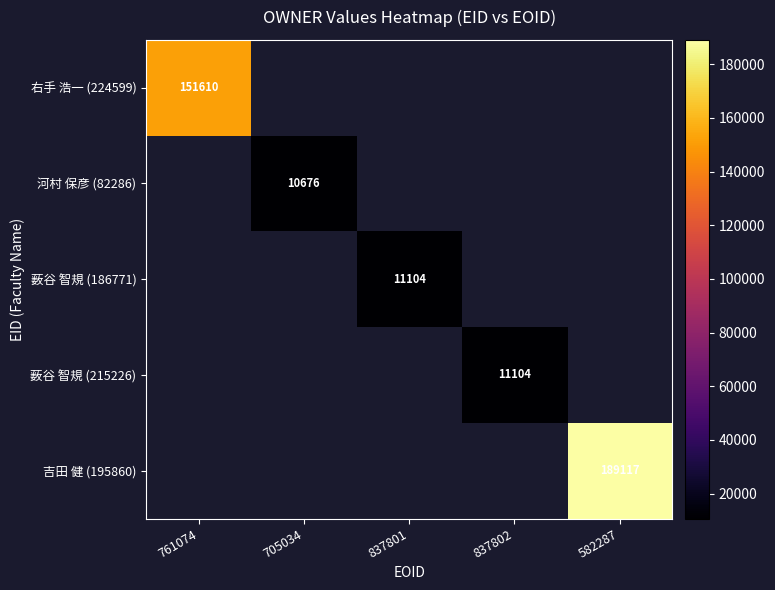

Is it true that 右手 浩一 (224599) equals 225384 at 761074?

False